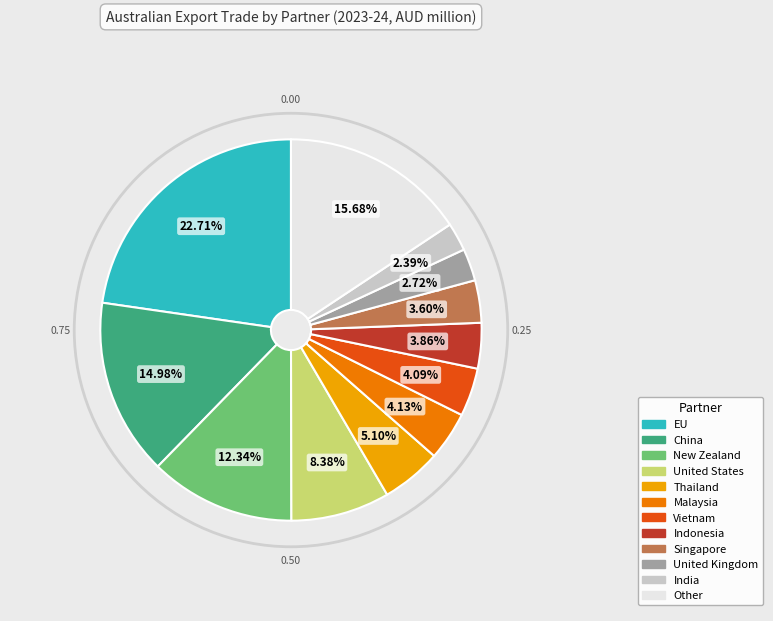

To the nearest percent, what portion does EU represent?

23%